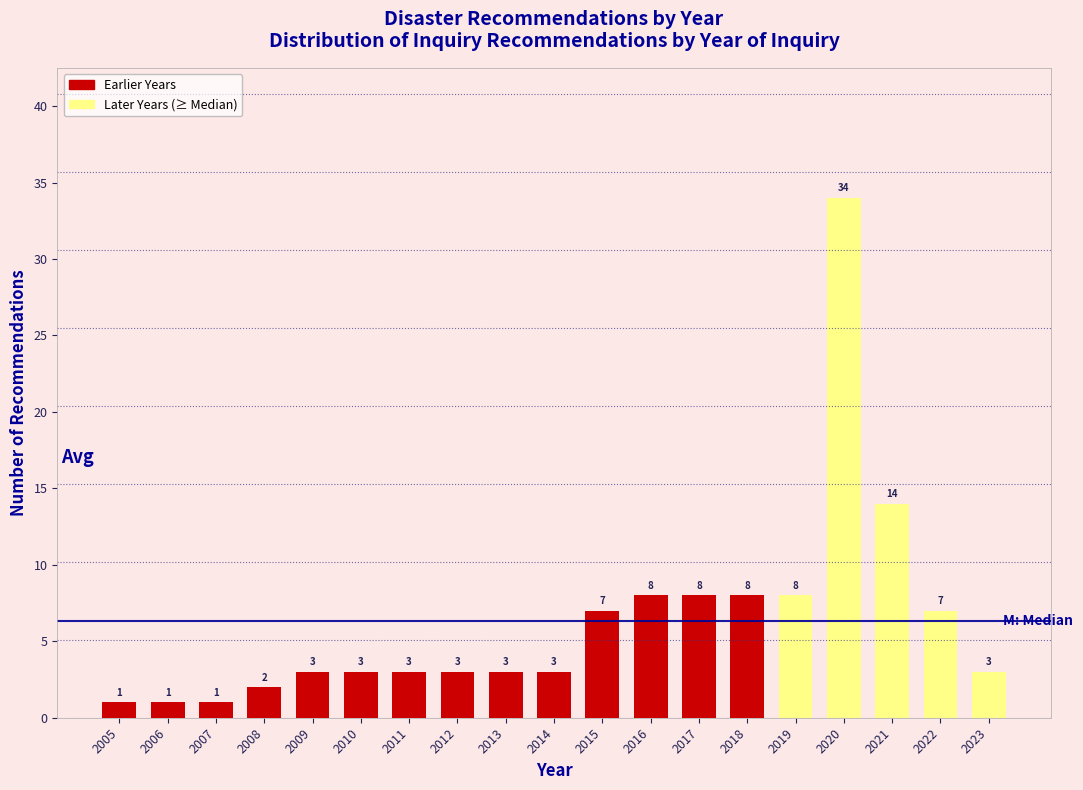

Reading left to right, extract all data points from this chart.

2005=1	2006=1	2007=1	2008=2	2009=3	2010=3	2011=3	2012=3	2013=3	2014=3	2015=7	2016=8	2017=8	2018=8	2019=8	2020=34	2021=14	2022=7	2023=3